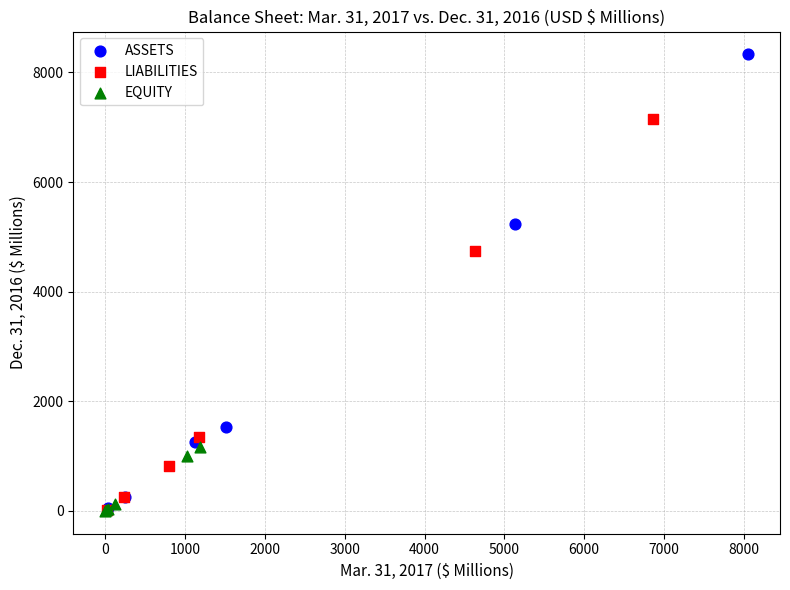

Which series contains the highest Y value?

ASSETS